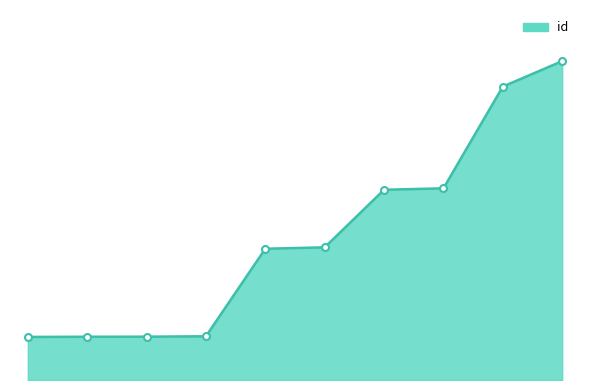

Is this an area chart (filled region under the line)?

Yes